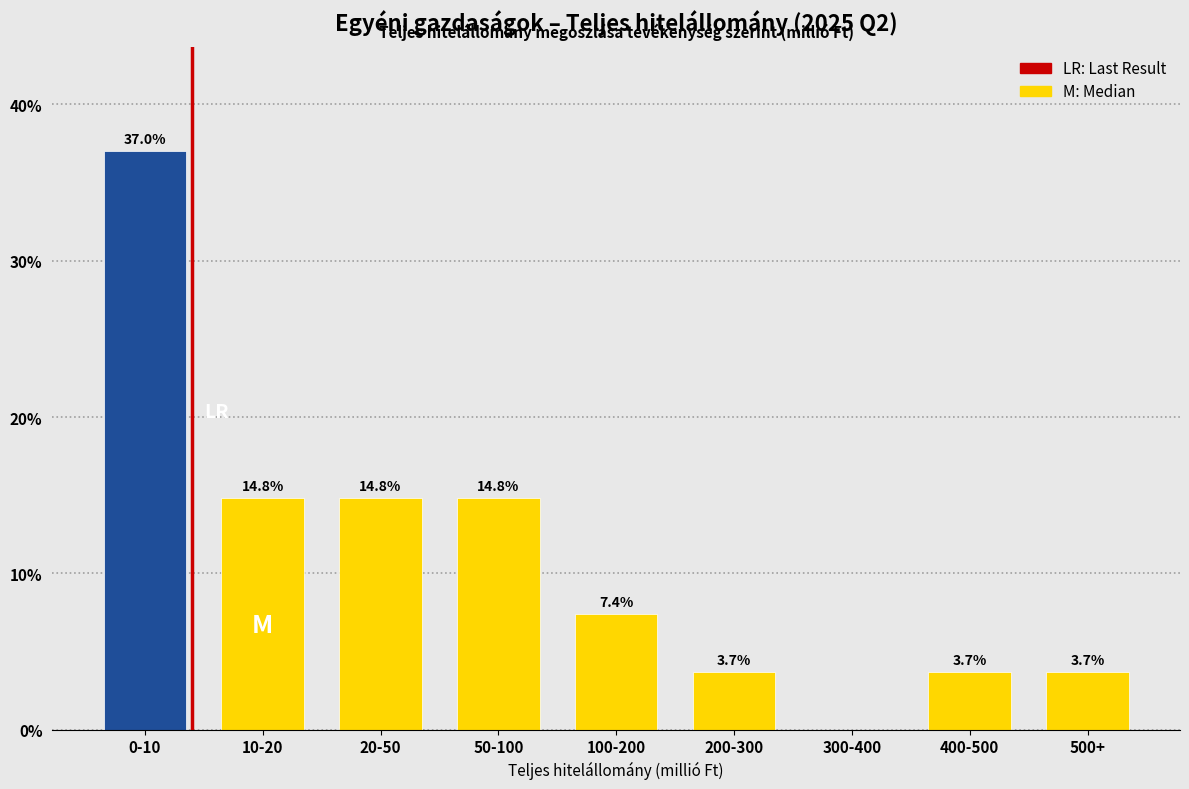

Reading left to right, extract all data points from this chart.

0-10=37.0	10-20=14.8	20-50=14.8	50-100=14.8	100-200=7.4	200-300=3.7	300-400=0.0	400-500=3.7	500+=3.7